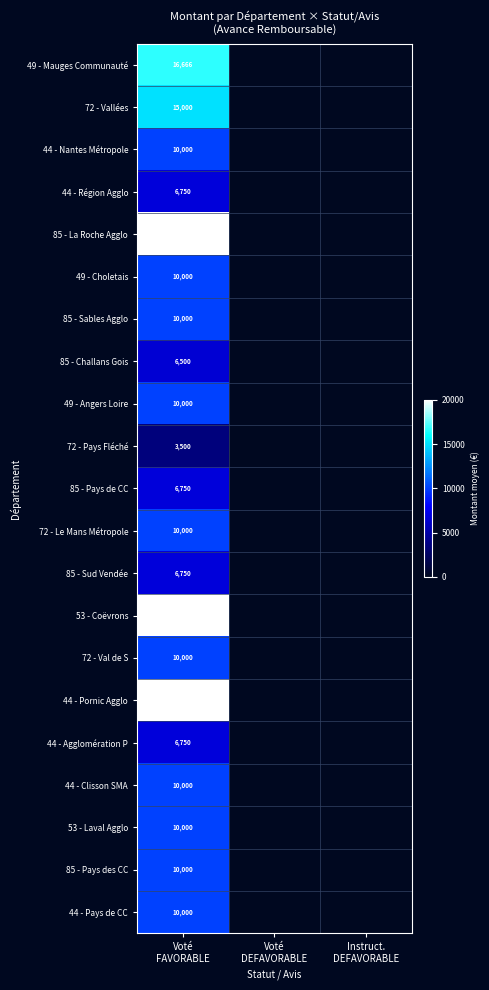

What is the maximum value for 53 - Laval Agglo?

10000.0